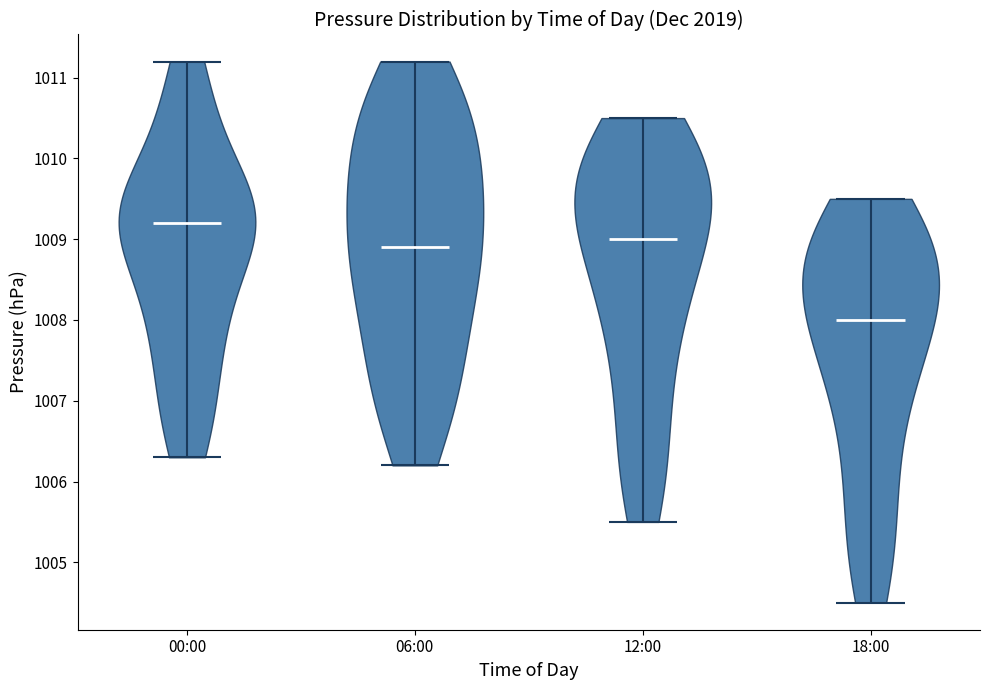

Which violin has the lowest median line?

18:00